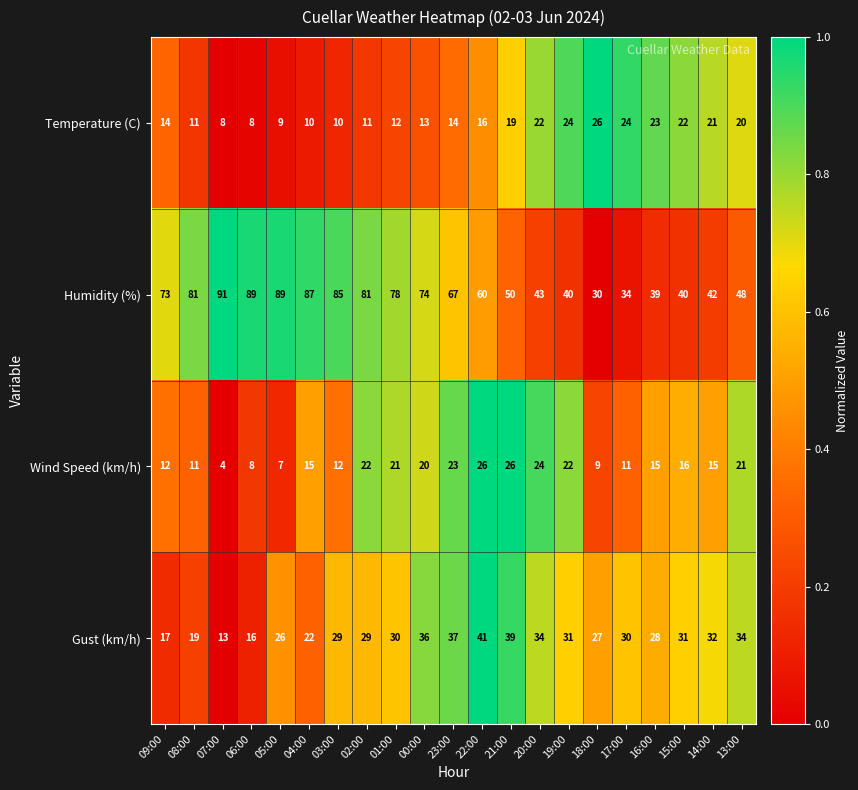

What is the average value of the Gust (km/h) series?

29